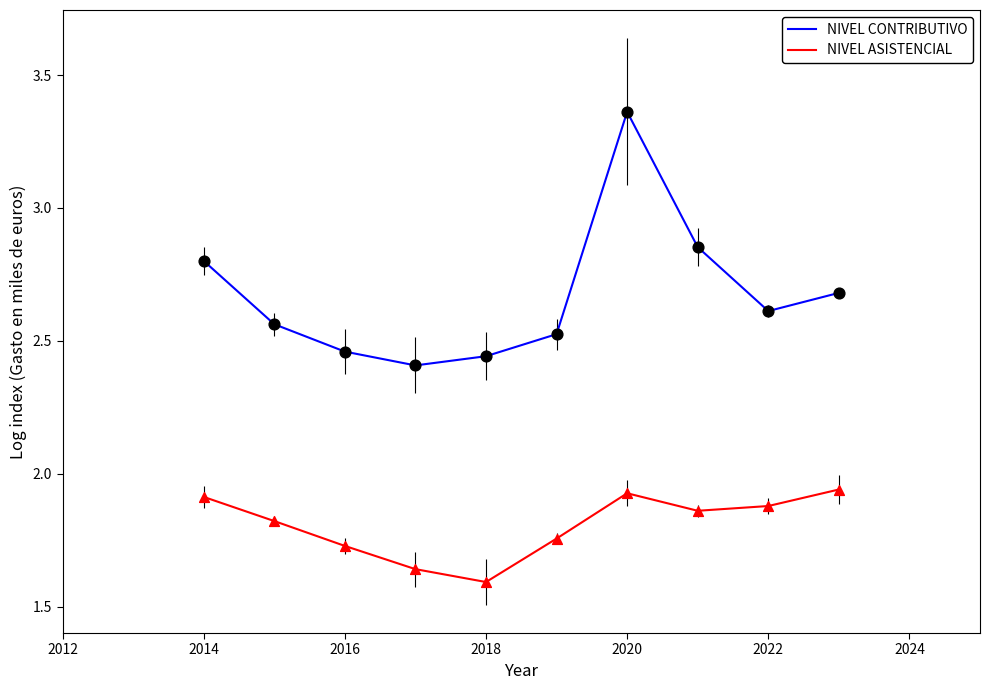

What are all the series names shown in the legend?

NIVEL CONTRIBUTIVO, NIVEL ASISTENCIAL